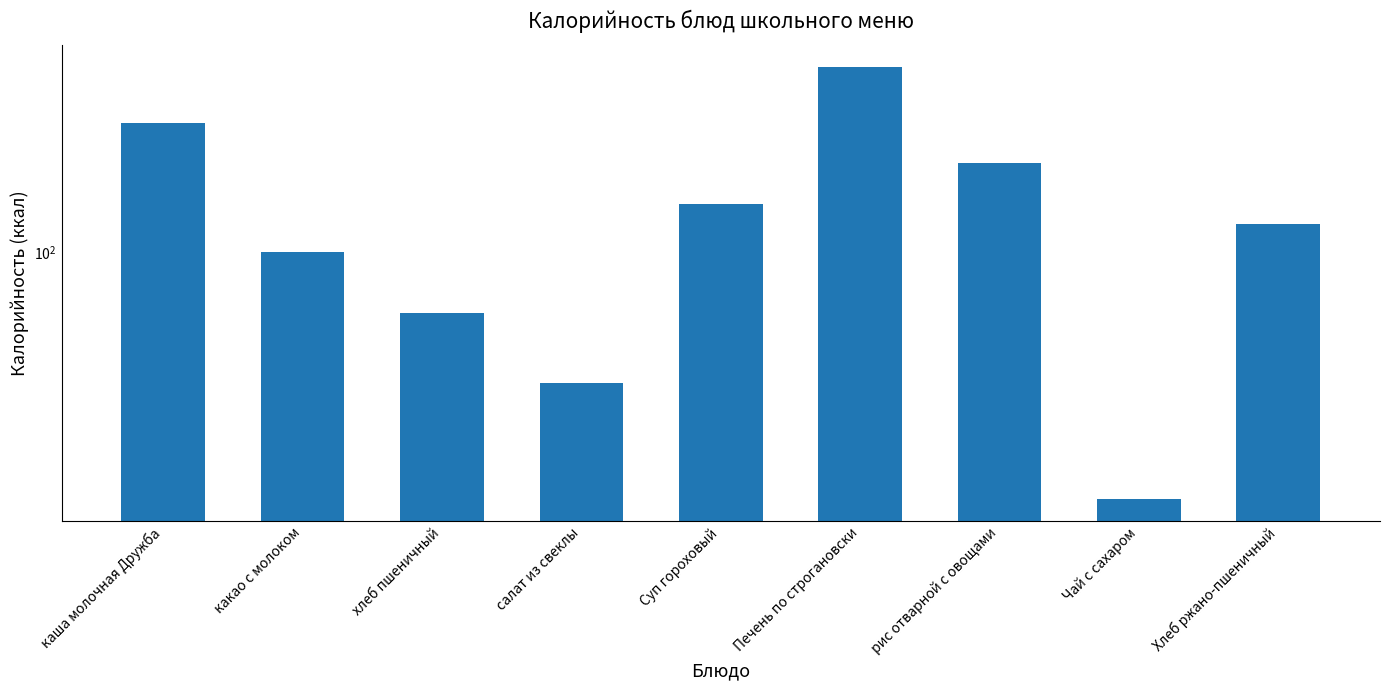

True or false: the data shows 21.0 at салат из свеклы.

False